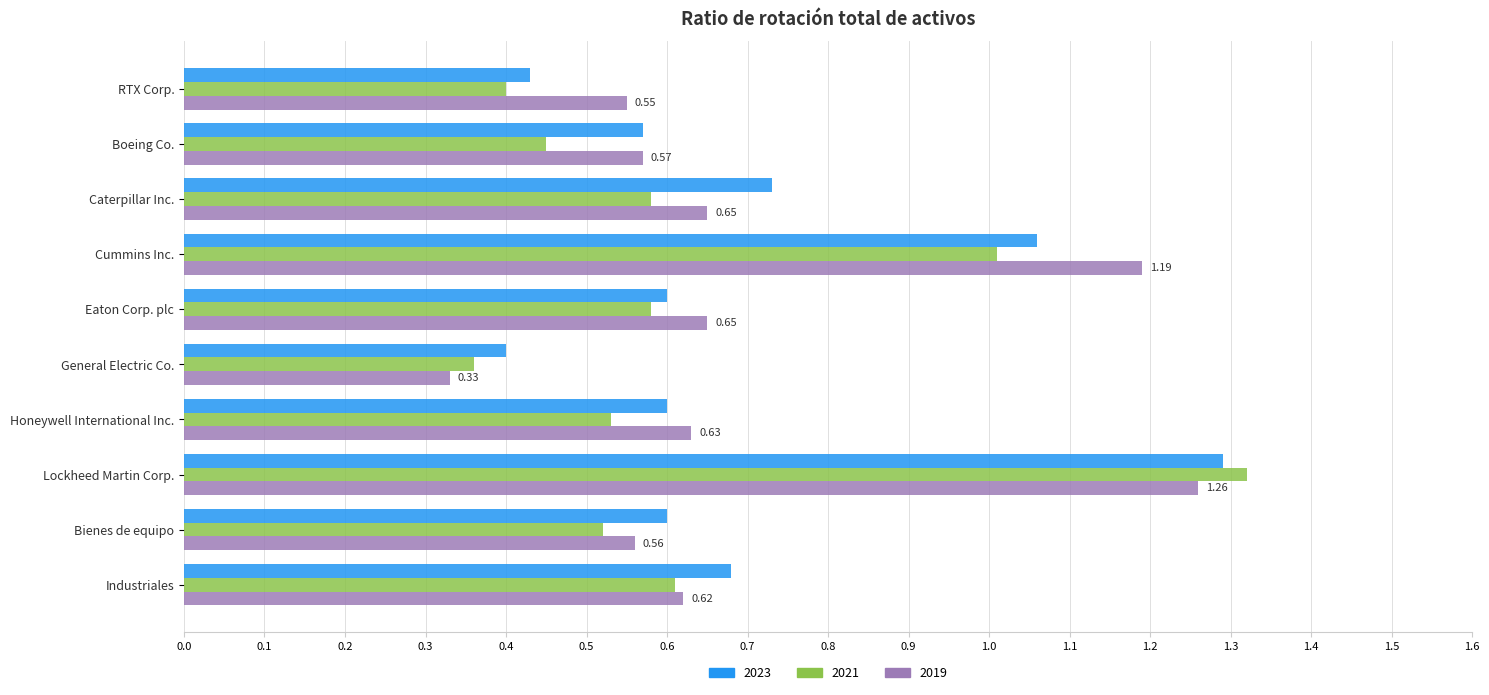

What is the sum of the 2019 values at General Electric Co. and Boeing Co.?

0.9